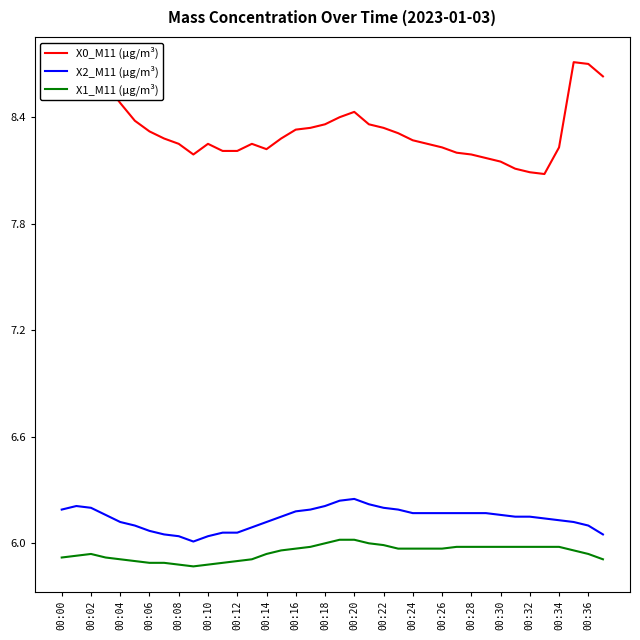

True or false: X1_M11 (μg/m³) and X2_M11 (μg/m³) intersect in this chart.

False